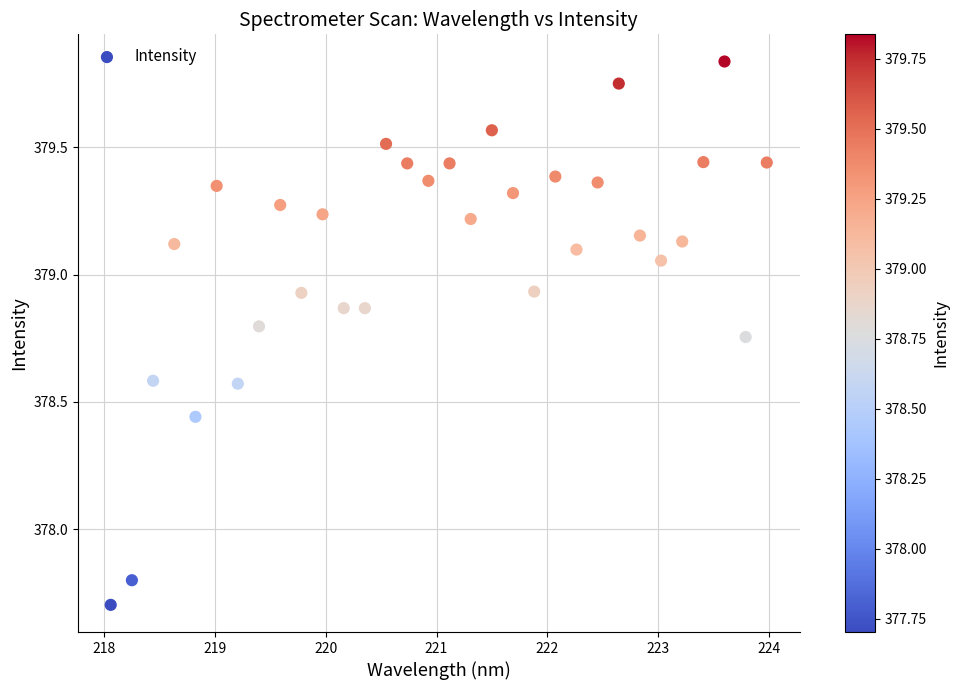

What is the range of X values (max minus min)?

5.9